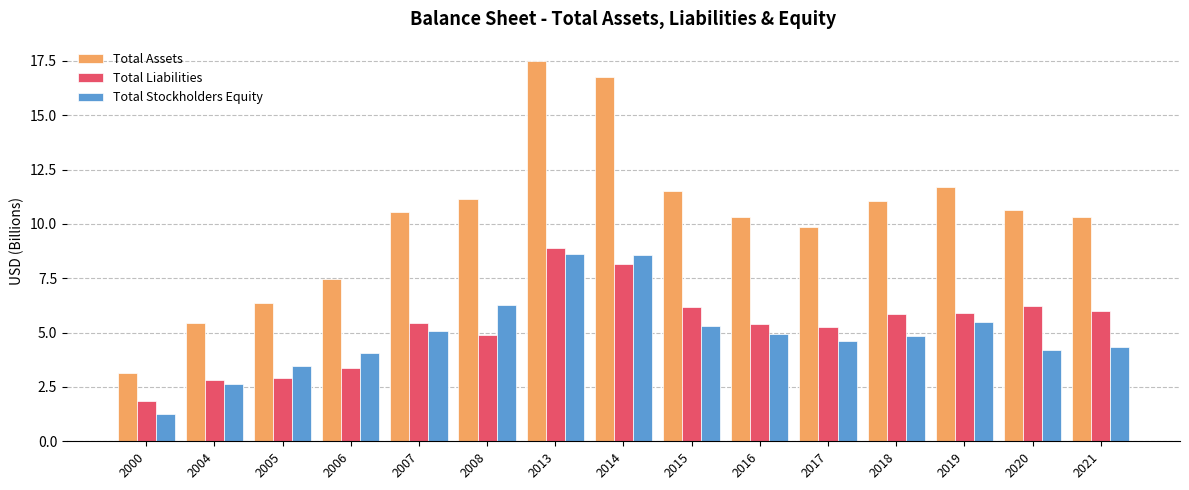

Is the value of Total Assets at 2013 greater than the value of Total Liabilities at 2007?

Yes